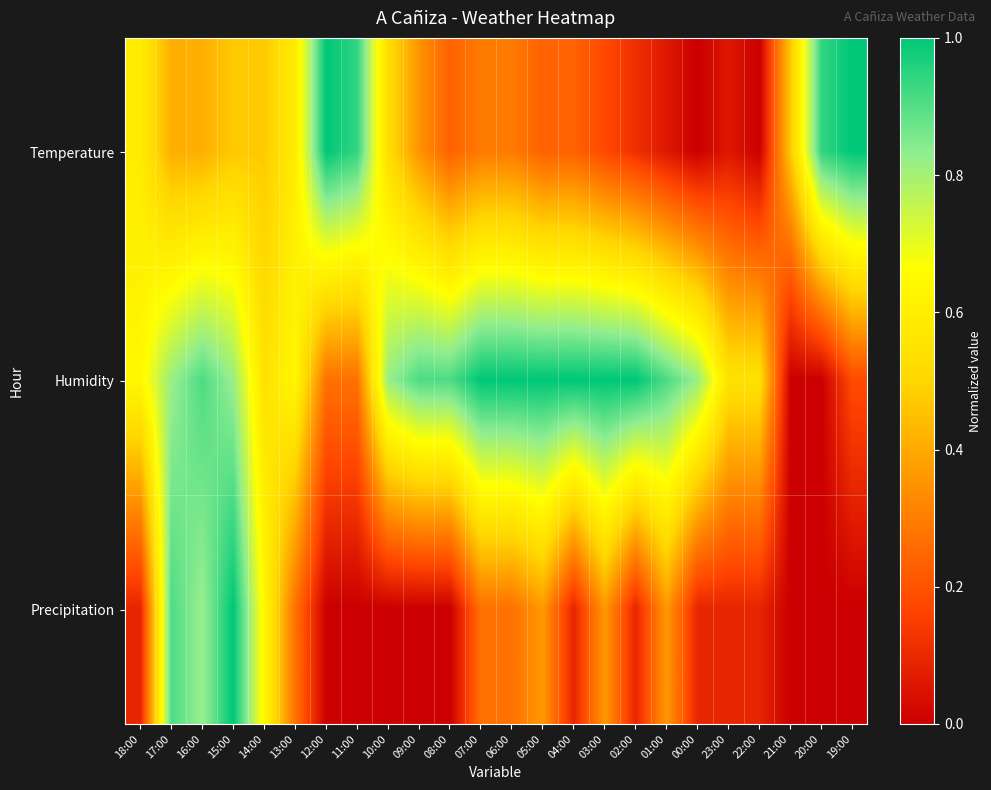

Reading left to right, list all the values displayed in this chart.

Temperature: 18:00=0.6	17:00=0.4	16:00=0.4	15:00=0.5	14:00=0.5	13:00=0.6	12:00=1.0	11:00=0.9	10:00=0.5	09:00=0.4	08:00=0.2	07:00=0.3	06:00=0.3	05:00=0.2	04:00=0.2	03:00=0.2	02:00=0.1	01:00=0.1	00:00=0.0	23:00=0.1	22:00=0.0	21:00=0.5	20:00=0.9	19:00=1.0
Humidity: 18:00=0.6	17:00=0.8	16:00=0.9	15:00=0.8	14:00=0.5	13:00=0.6	12:00=0.3	11:00=0.3	10:00=0.8	09:00=0.9	08:00=0.9	07:00=1.0	06:00=1.0	05:00=1.0	04:00=1.0	03:00=1.0	02:00=1.0	01:00=0.9	00:00=0.8	23:00=0.5	22:00=0.5	21:00=0.0	20:00=0.0	19:00=0.2
Precipitation: 18:00=0.1	17:00=0.9	16:00=0.8	15:00=1.0	14:00=0.6	13:00=0.3	12:00=0.0	11:00=0.0	10:00=0.0	09:00=0.0	08:00=0.0	07:00=0.3	06:00=0.3	05:00=0.4	04:00=0.1	03:00=0.4	02:00=0.1	01:00=0.4	00:00=0.1	23:00=0.1	22:00=0.1	21:00=0.0	20:00=0.0	19:00=0.0